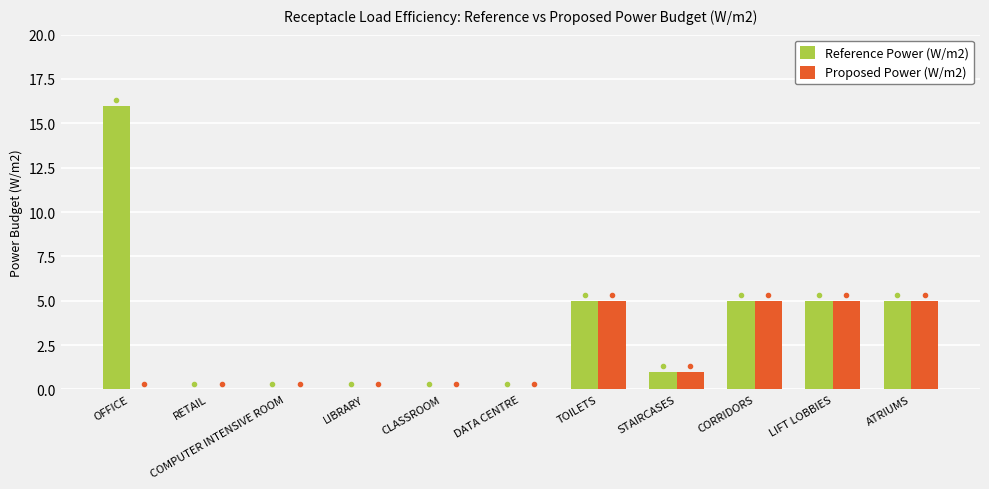

True or false: Proposed Power (W/m2) has a value of 5 at TOILETS.

True